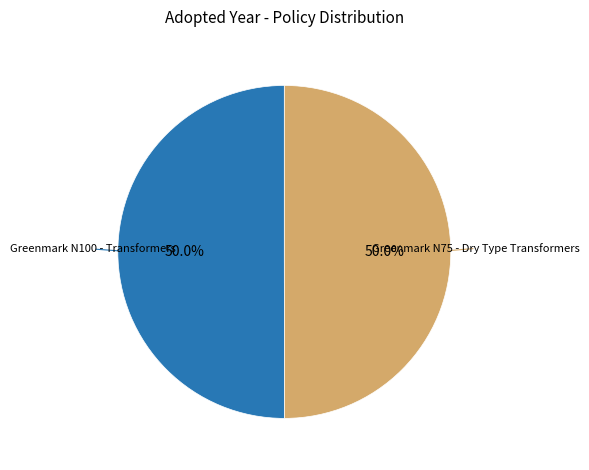

True or false: Greenmark N75 - Dry Type Transformers accounts for 64% of the total.

False